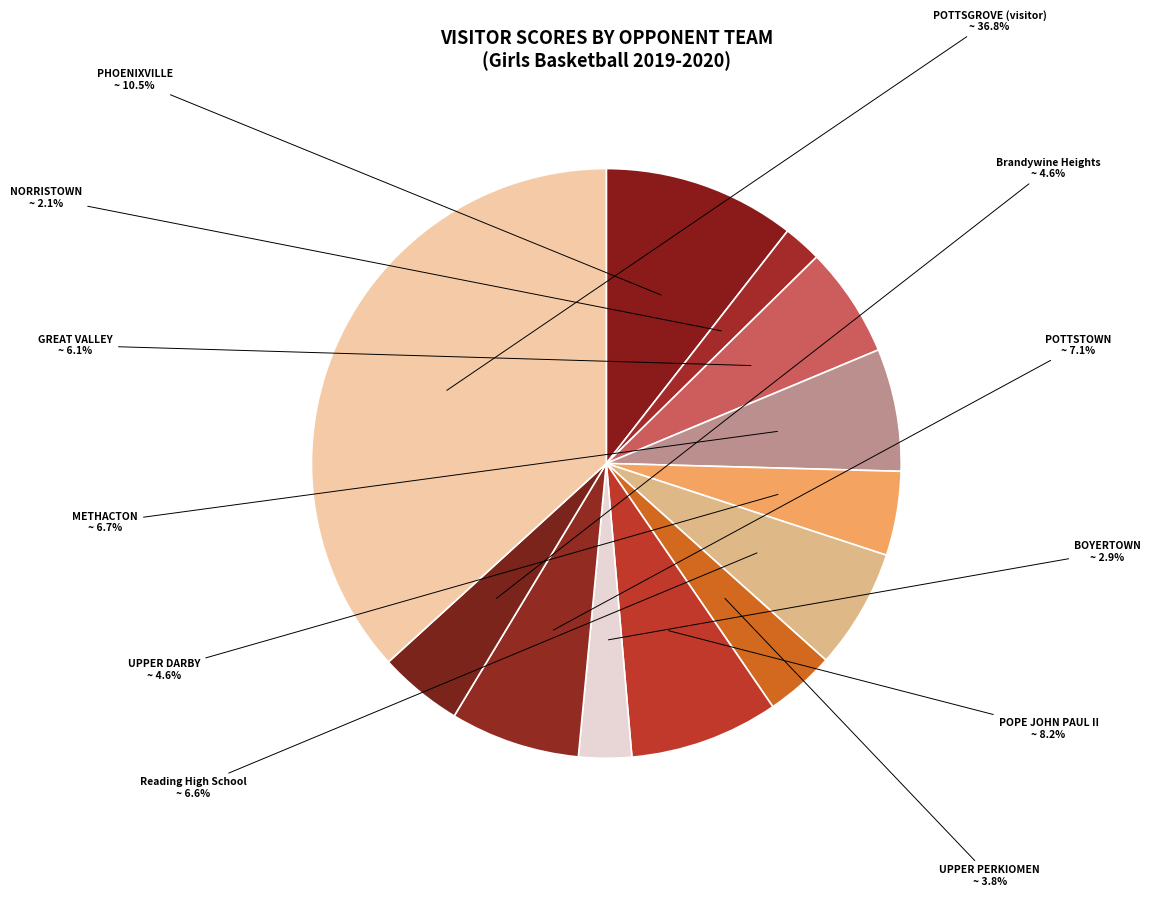

How many segments does this pie chart have?

12